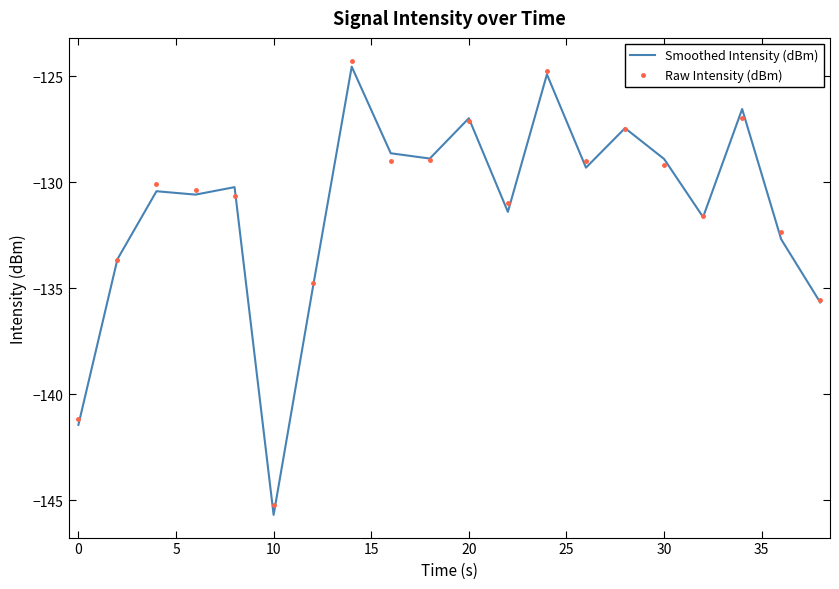

Which series has the largest range (max minus min)?

Smoothed Intensity (dBm)